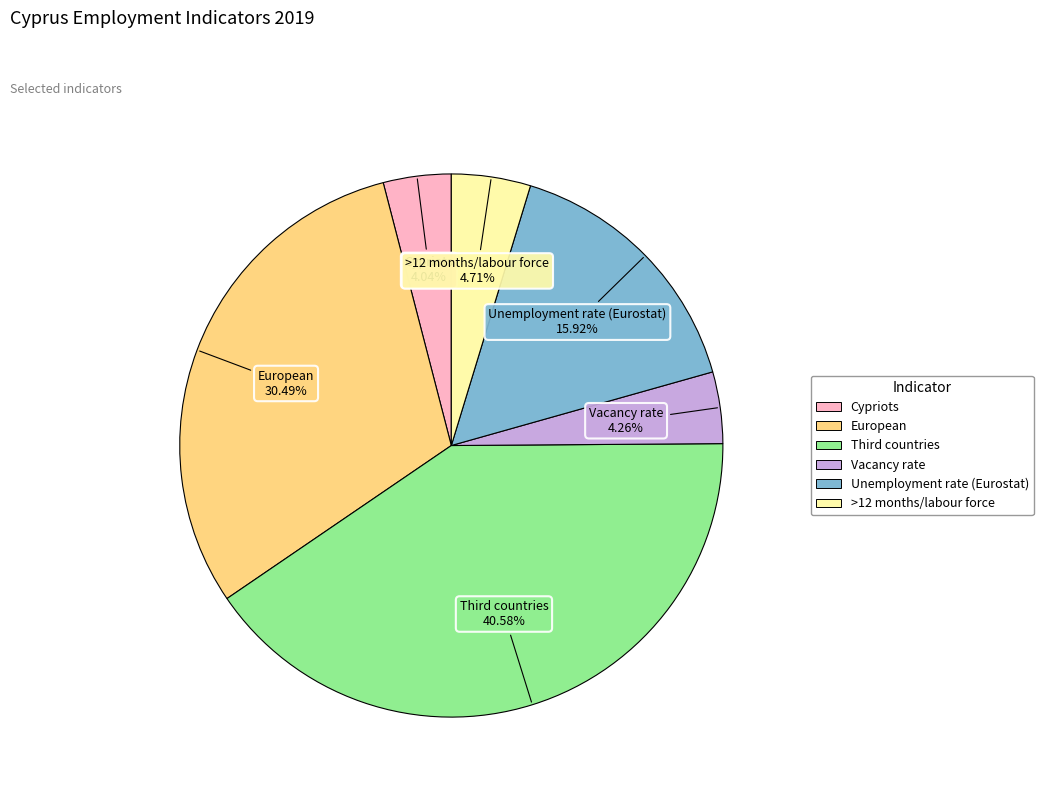

To the nearest percent, what is the difference between the largest and smallest slice percentages?

37%